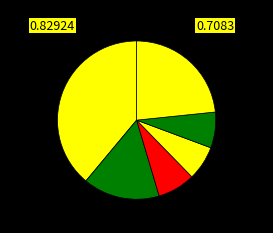

Rank the categories by value from lowest to highest.

Cuts, lacerations, punctures, Fractures, Bruise, contusions, Soreness, pain, Other, Sprains, strains, tears